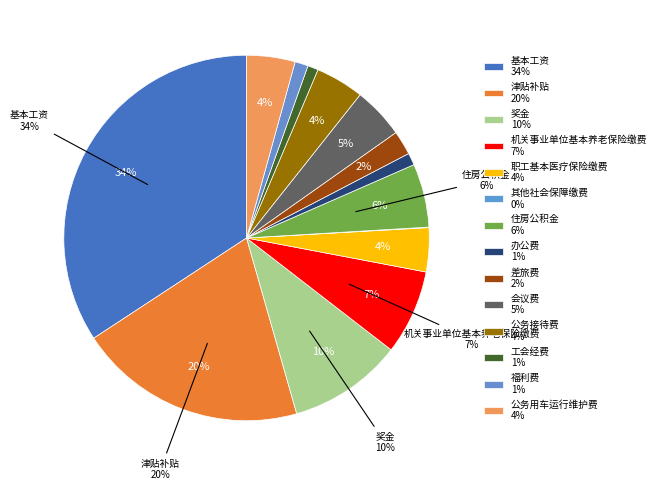

To the nearest percent, what portion does 工会经费 represent?

1%